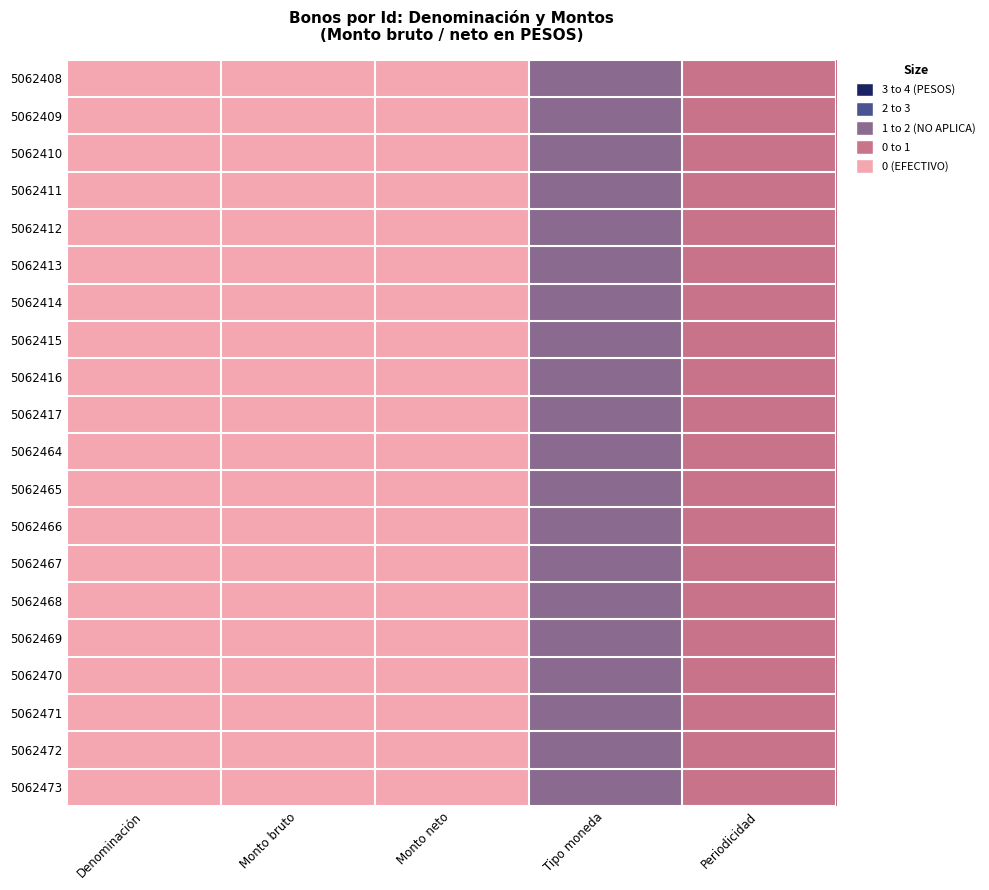

Rank the series by their maximum value, from lowest to highest.

5062408, 5062409, 5062410, 5062411, 5062412, 5062413, 5062414, 5062415, 5062416, 5062417, 5062464, 5062465, 5062466, 5062467, 5062468, 5062469, 5062470, 5062471, 5062472, 5062473